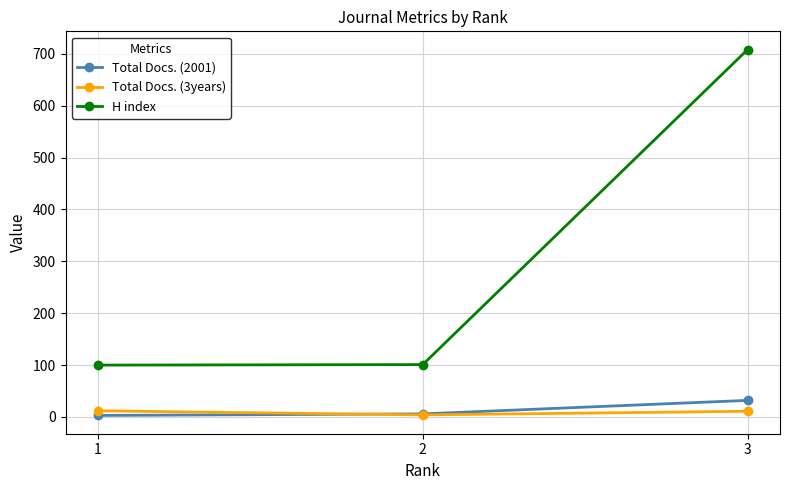

How many values in the Total Docs. (2001) series are below 6?

1